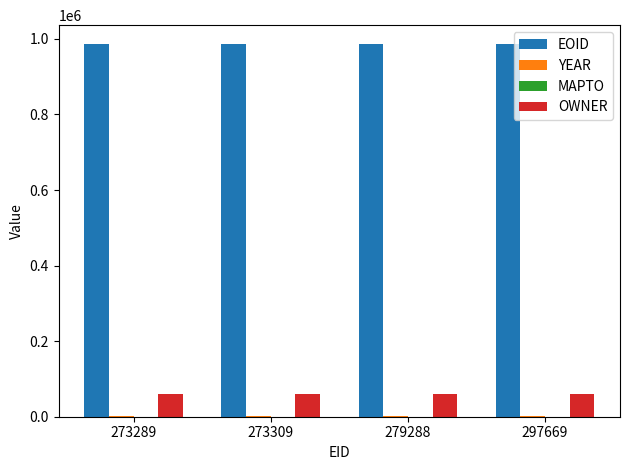

Which series has the largest total across all categories?

EOID